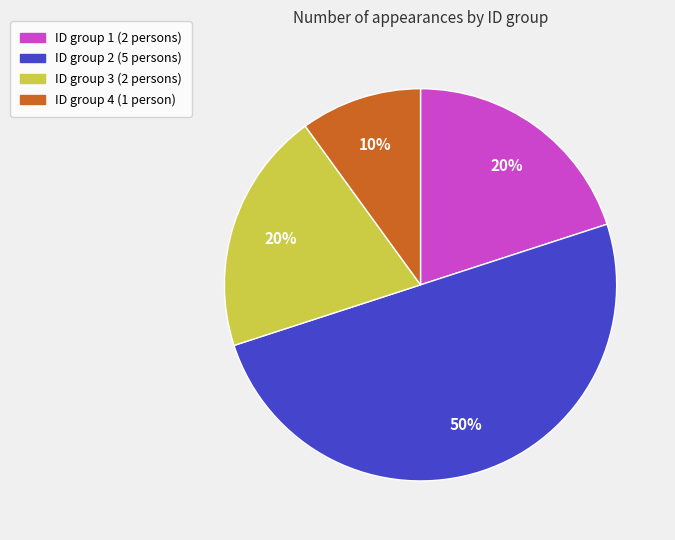

To the nearest percent, what is the average slice percentage?

25%